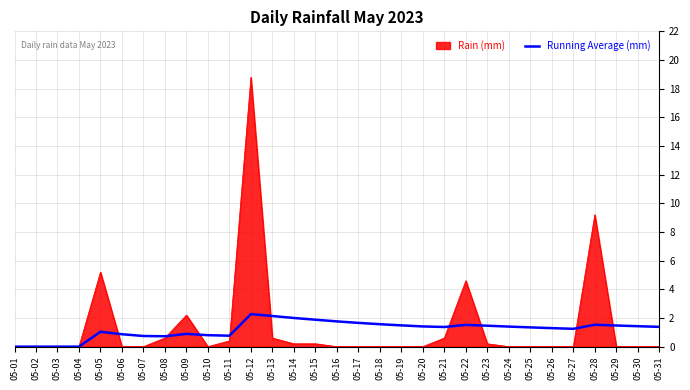

True or false: Rain (mm) has a value of 5.2 at 05-05.

True